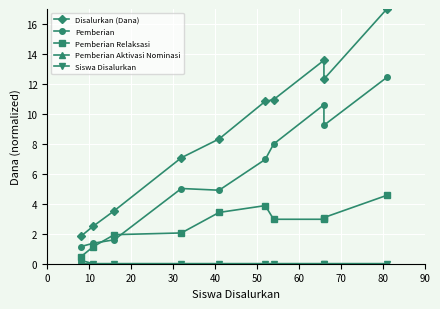

Which series has the largest total across all categories?

Disalurkan (Dana)